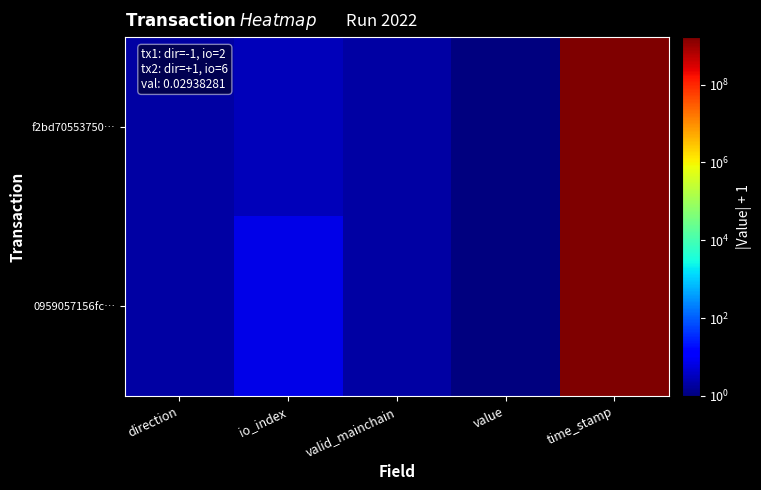

Reading left to right, list all the values displayed in this chart.

f2bd70553750…: direction=2.0	io_index=3.0	valid_mainchain=2.0	value=1.0	time_stamp=1653771355.0
0959057156fc…: direction=2.0	io_index=7.0	valid_mainchain=2.0	value=1.0	time_stamp=1653770117.0